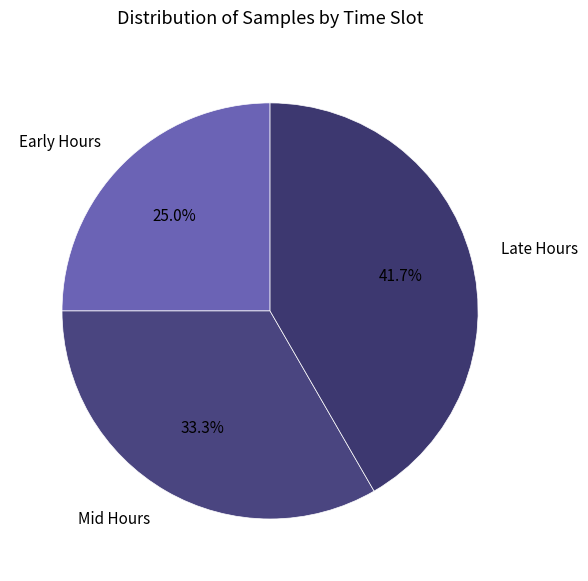

Which has a higher value, Early Hours or Mid Hours?

Mid Hours